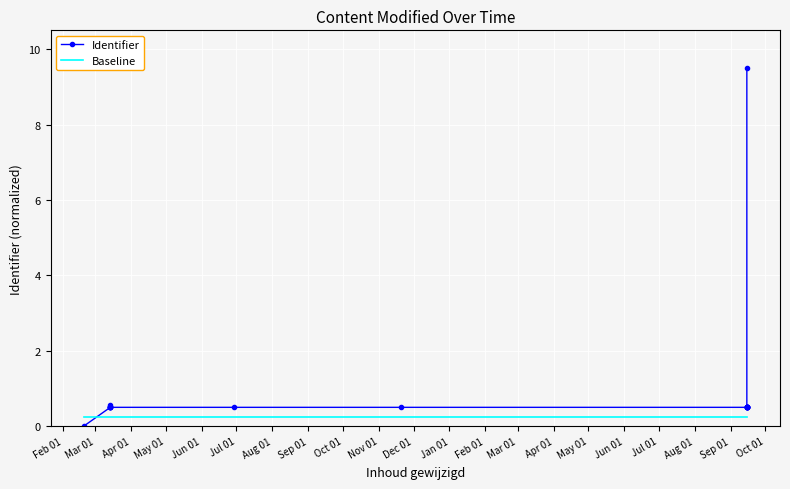

What is the difference between the maximum and minimum values in the Identifier series?

9.5